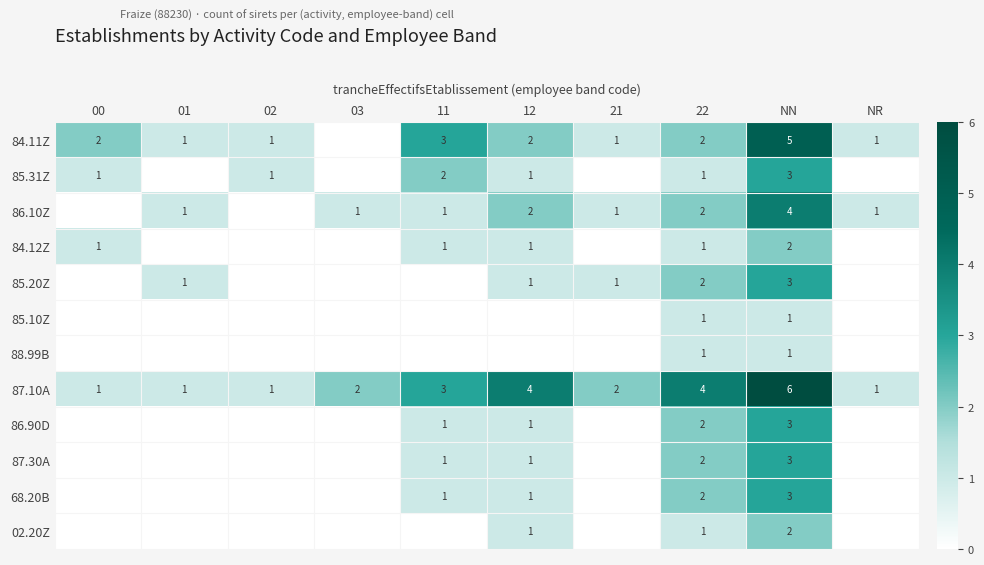

The 68.20B series shows 3 at NN. True or false?

True